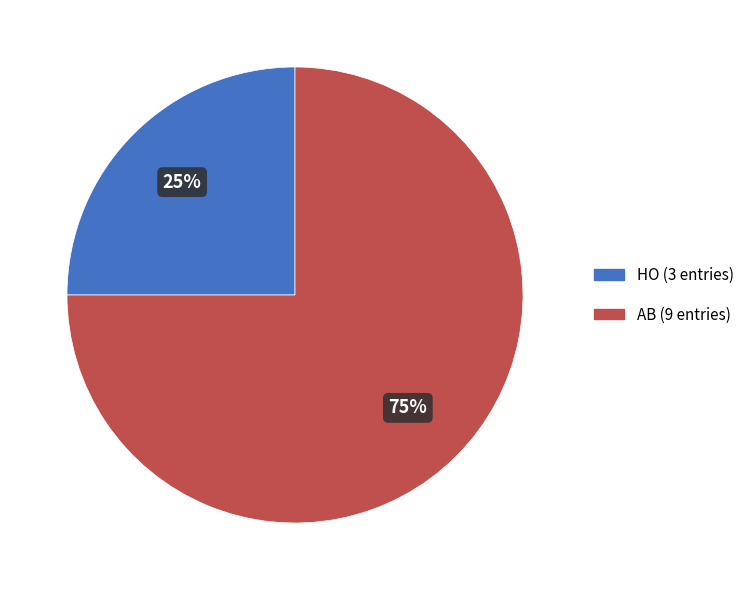

Which category has the smallest portion of the pie?

HO